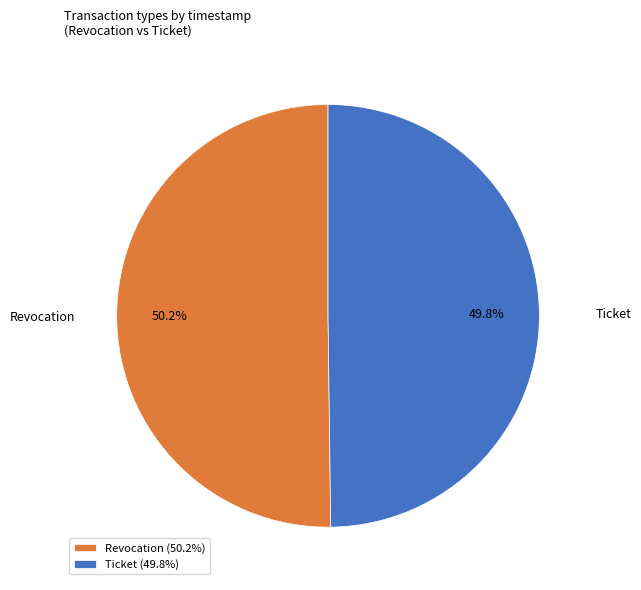

What percentage is the Ticket slice, to the nearest percent?

50%